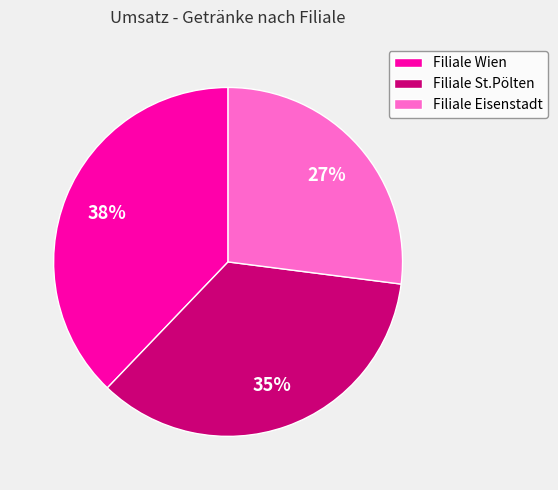

What is the smallest slice in the pie chart?

Filiale Eisenstadt